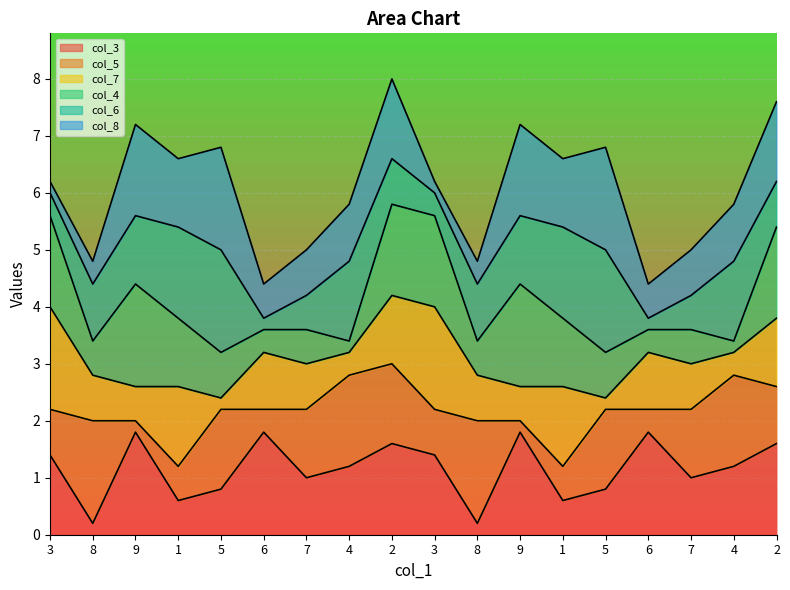

Does the chart display data point markers on the line(s)?

No